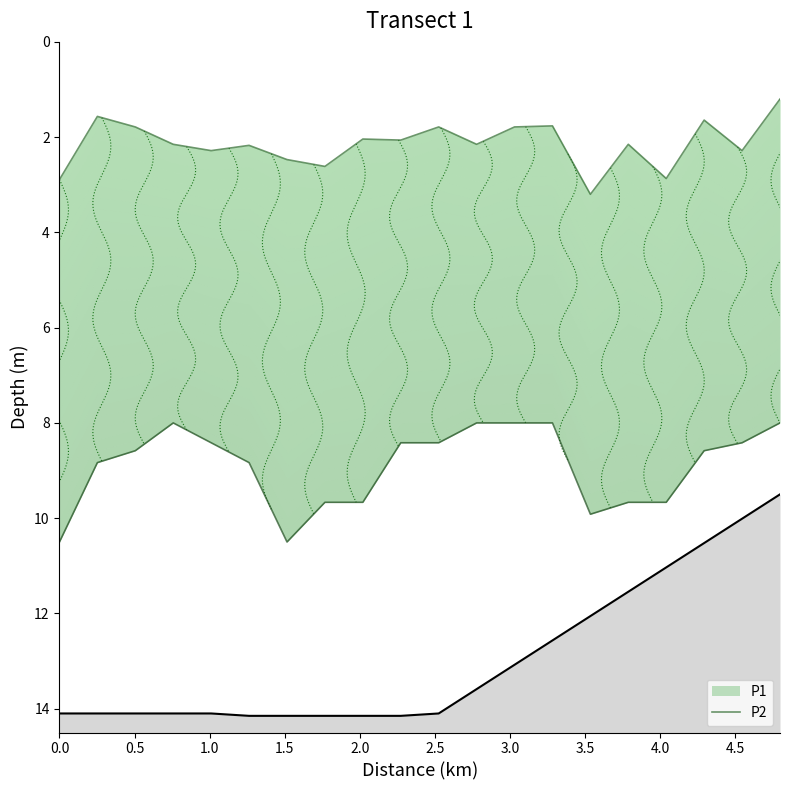

How many values exceed 2?

13